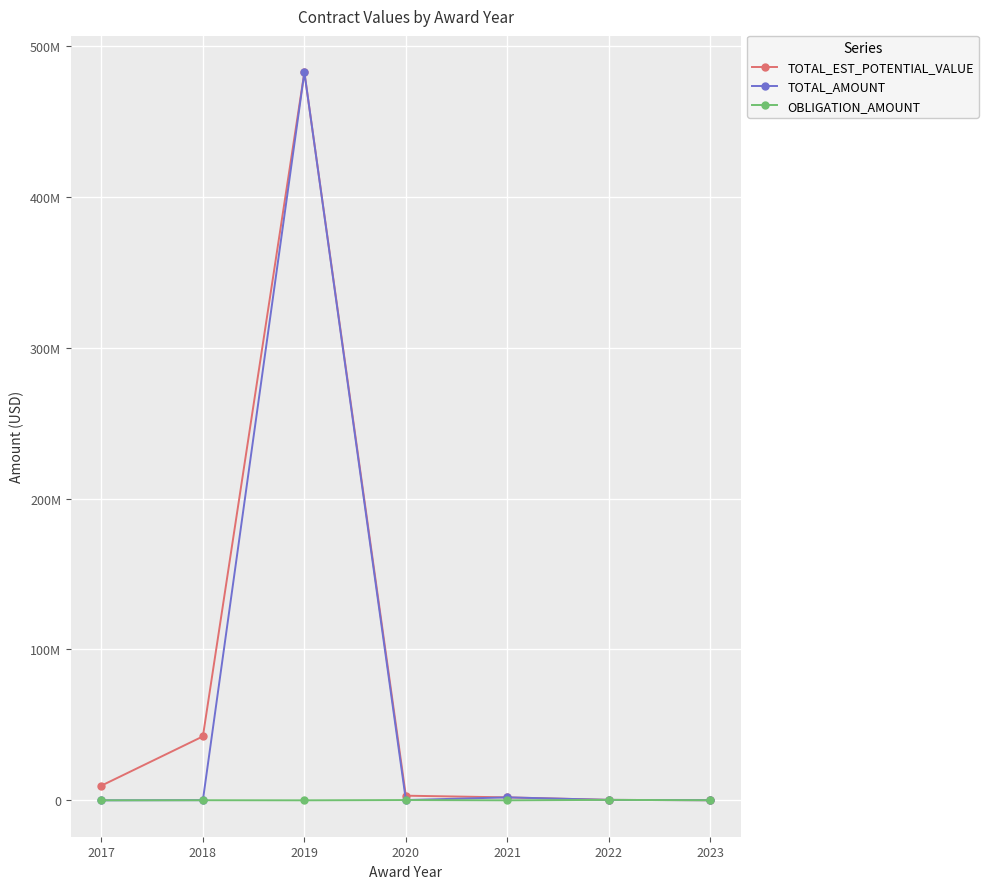

True or false: TOTAL_AMOUNT has more than 0 interior local peaks.

True